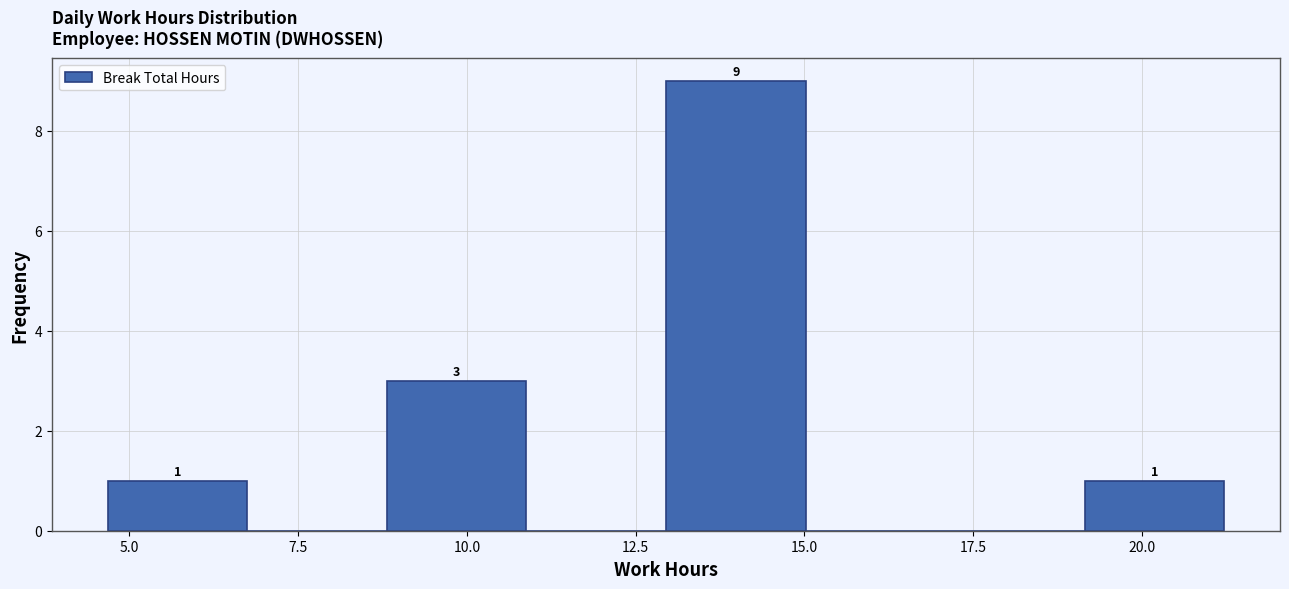

Over which range of the x-axis is the bar tallest?

13.0 to 15.0